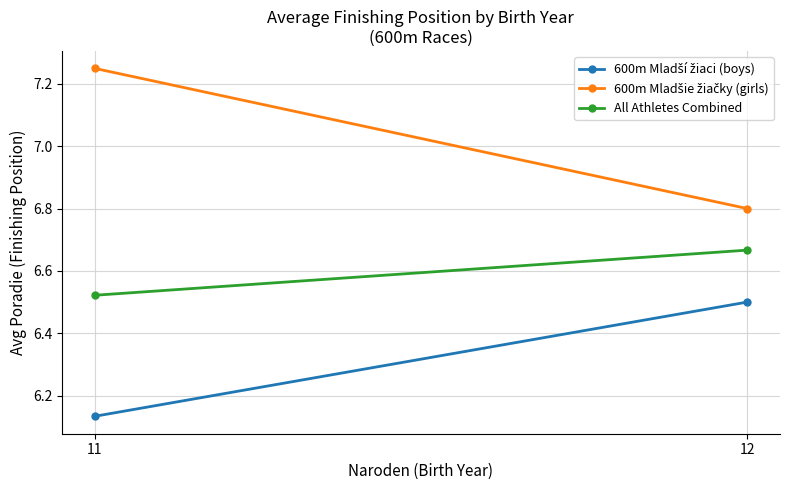

What is the maximum value shown in the chart?

7.2